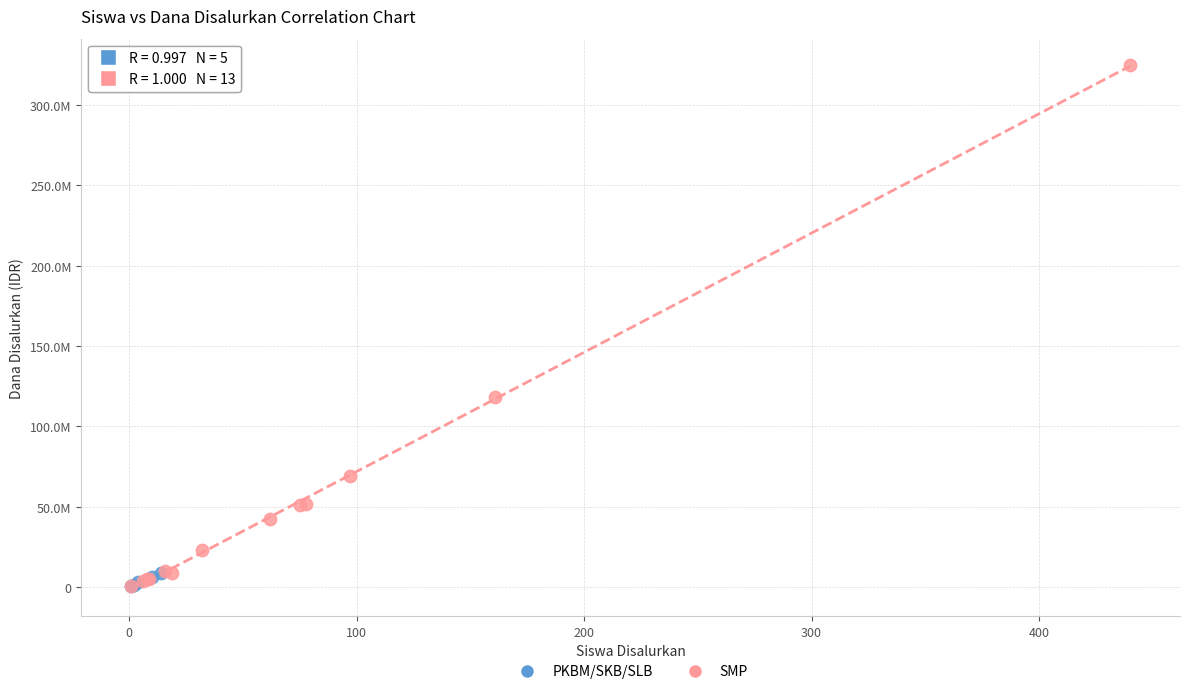

What are all the series names shown in the legend?

PKBM/SKB/SLB, SMP